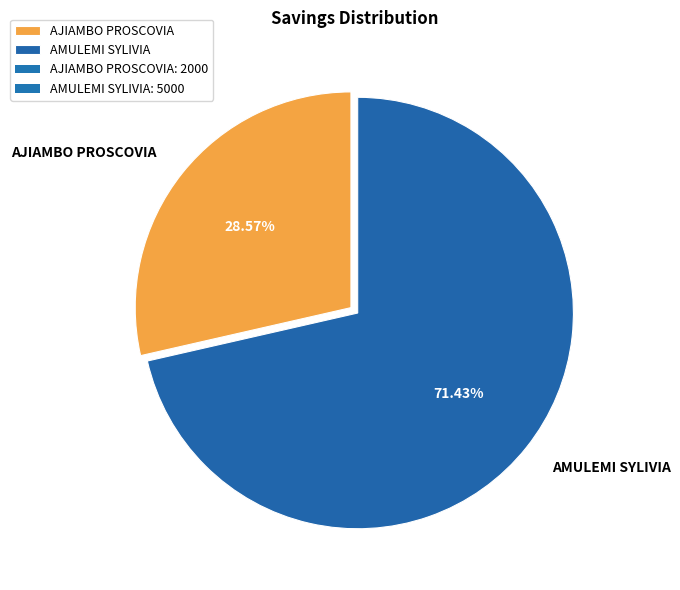

What percentage is the AMULEMI SYLIVIA slice, to the nearest percent?

71%